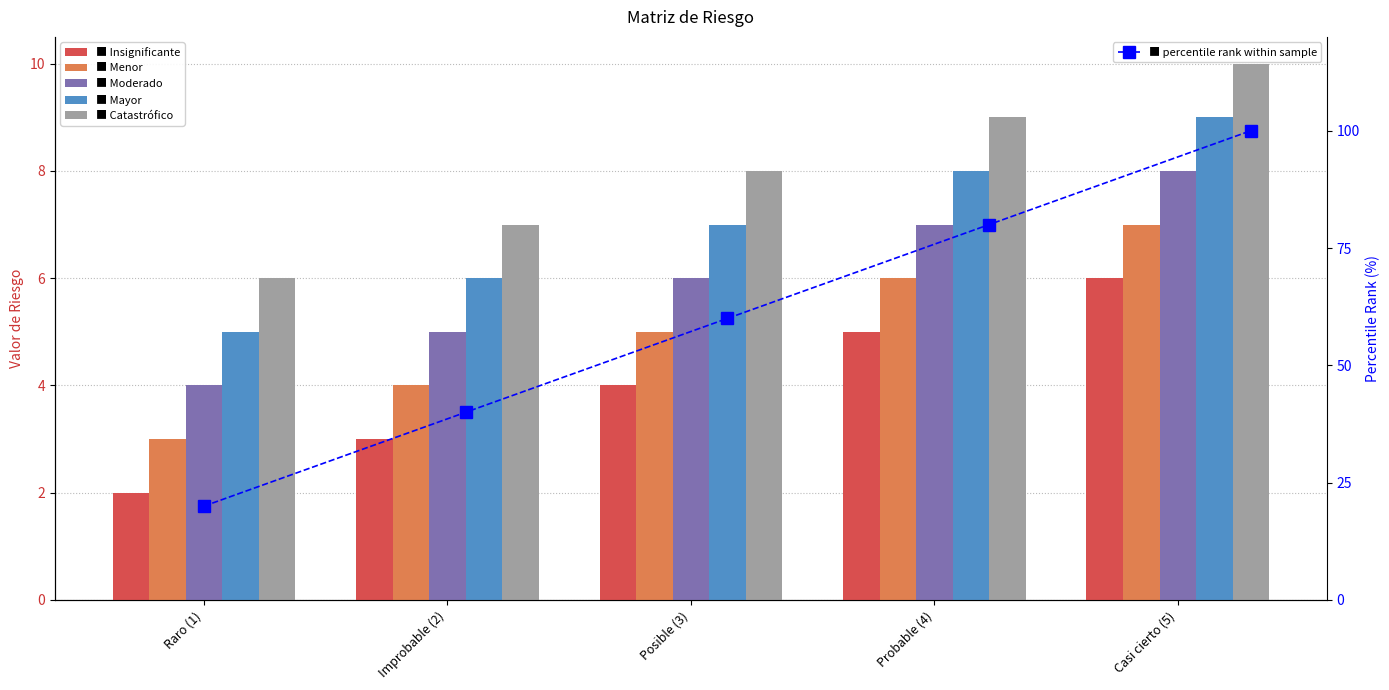

What is the lowest value of the Menor series?

3